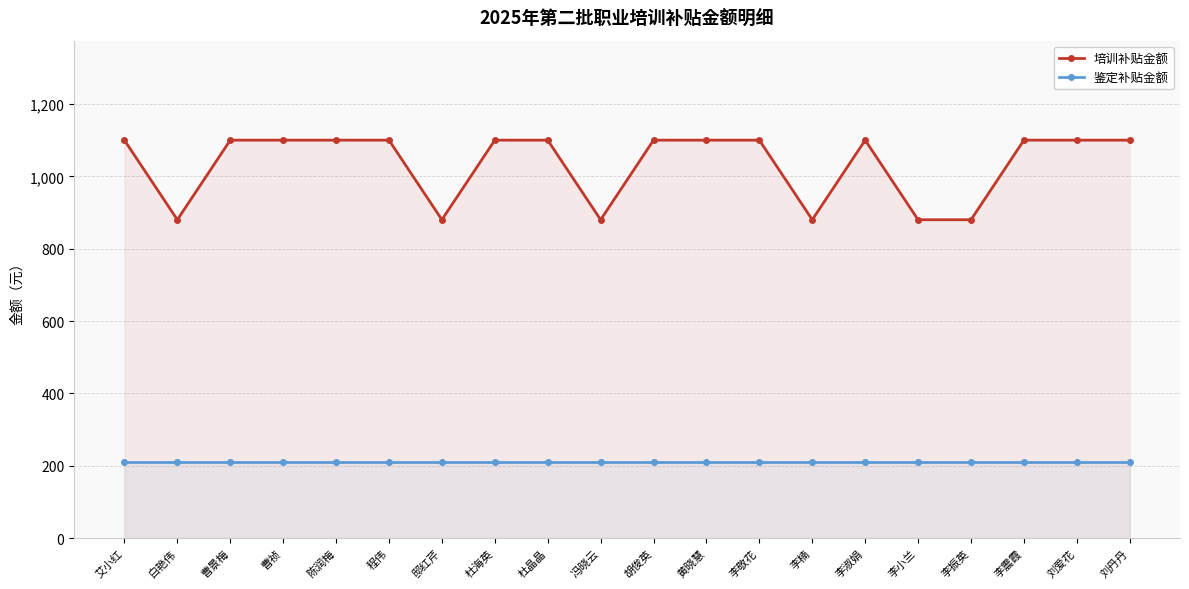

What is the sum of all 鉴定补贴金额 values?

4200